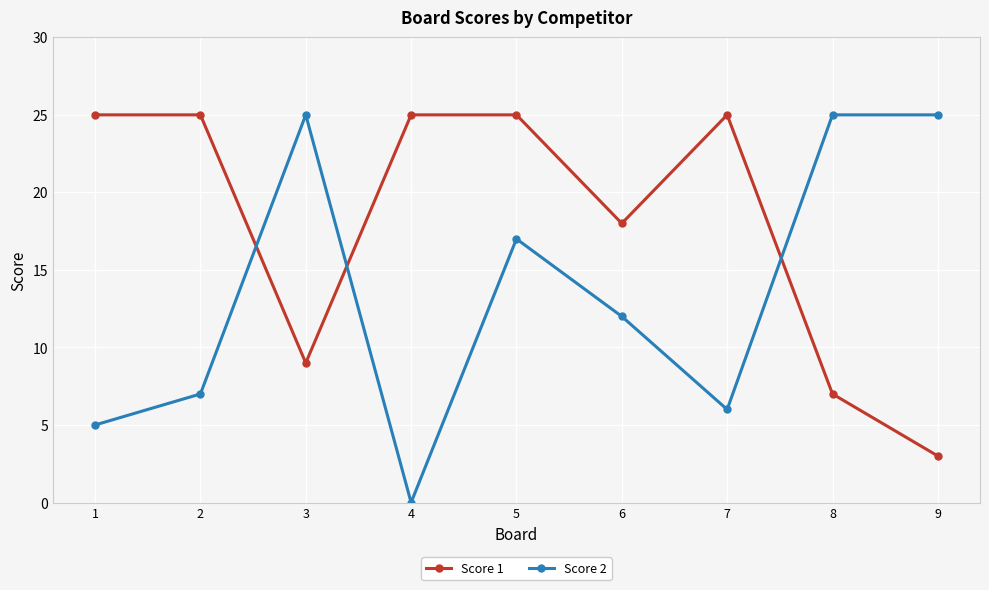

Rank the series at 3 from lowest to highest value.

Score 1, Score 2